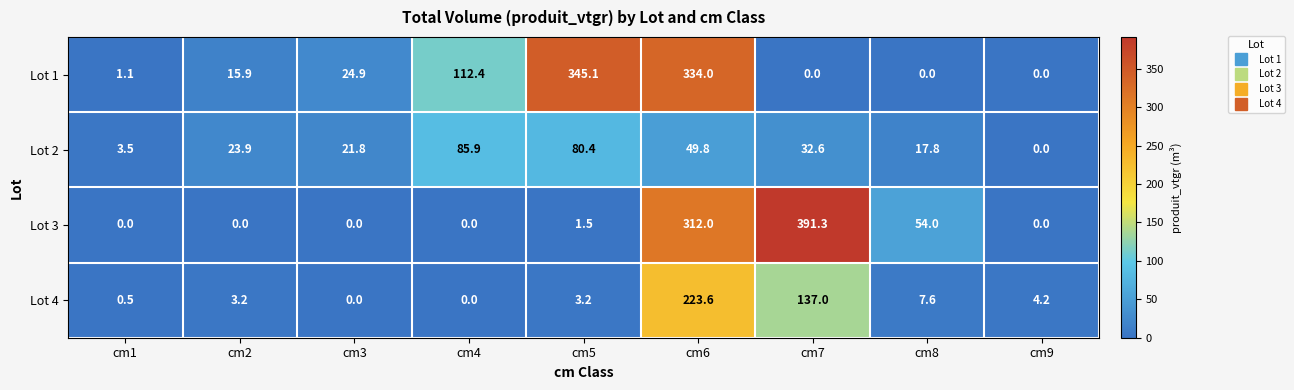

True or false: Lot 3 has a value of 0.0 at cm9.

True